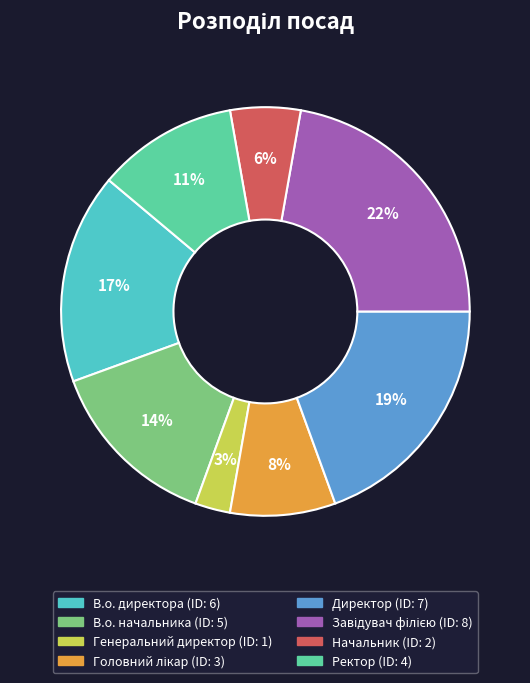

Approximately how many times larger is the value at В.о. директора compared to Директор?

0.9